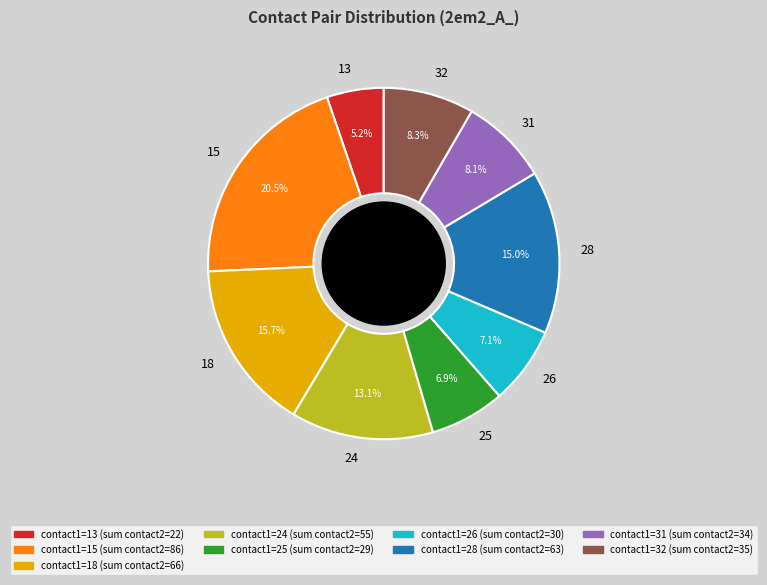

Between 25 and 32, which is larger?

32